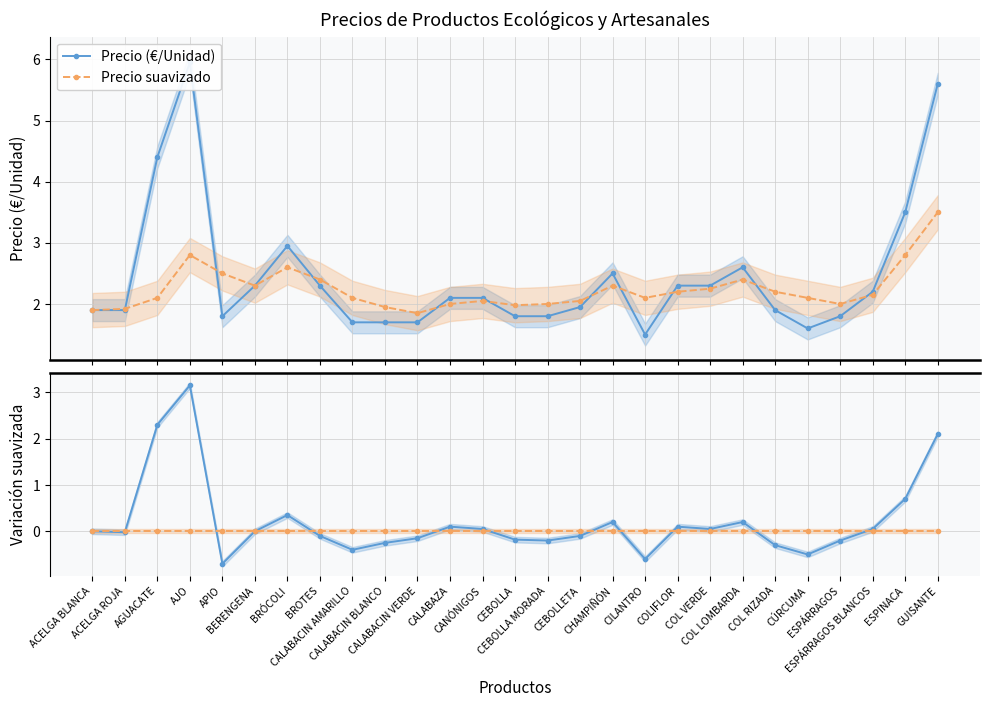

At which category is the sum across all series the highest?

AJO